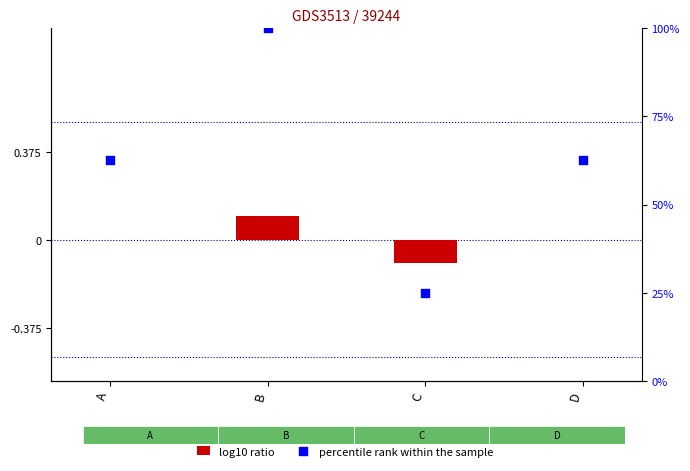

Which series contains the highest Y value?

percentile rank within the sample